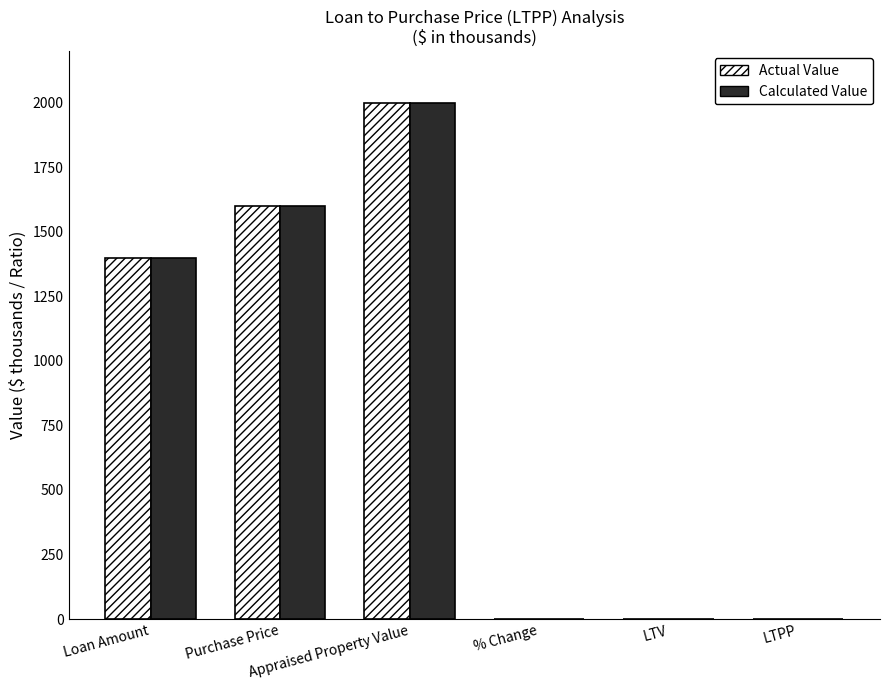

What is the maximum value shown in the chart?

2000.0